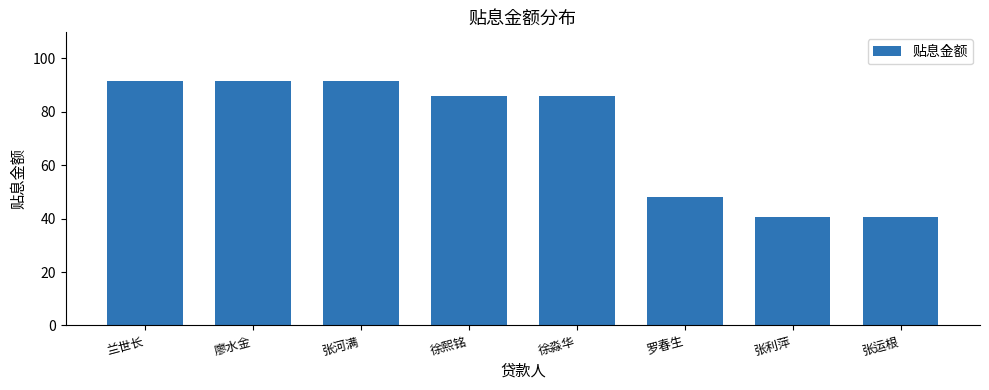

Where does the data first go above 85?

兰世长